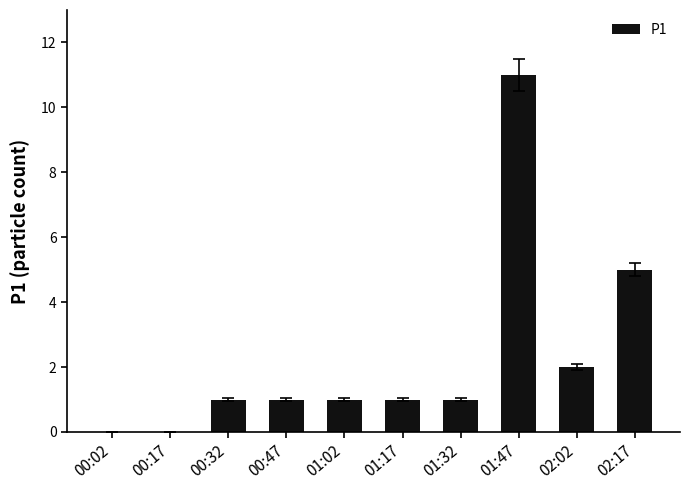

Which category has the highest value across all series?

01:47